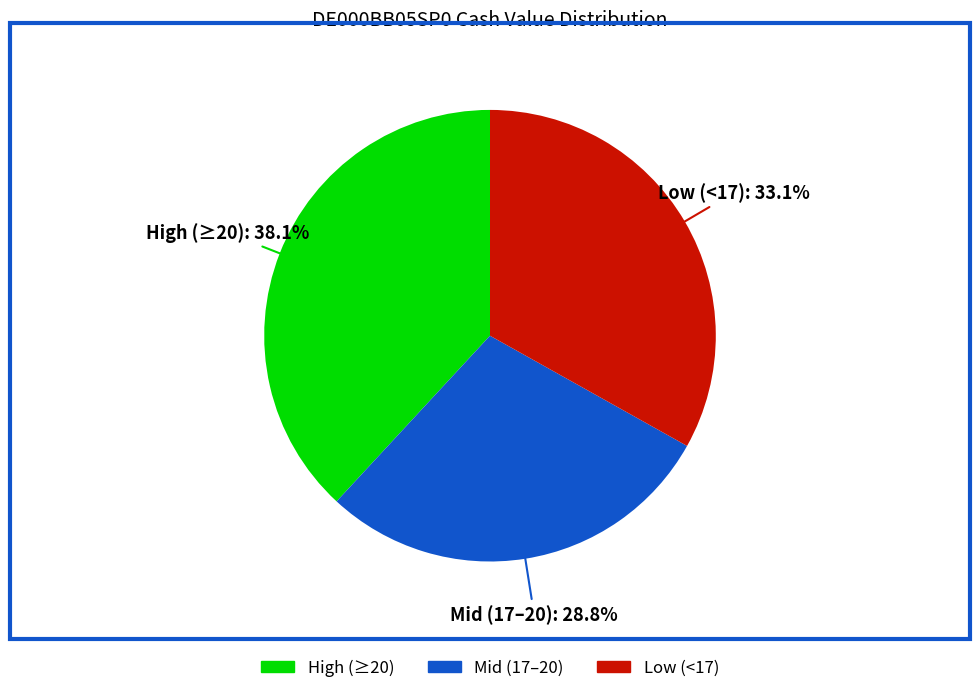

Count the number of slices in the pie.

3